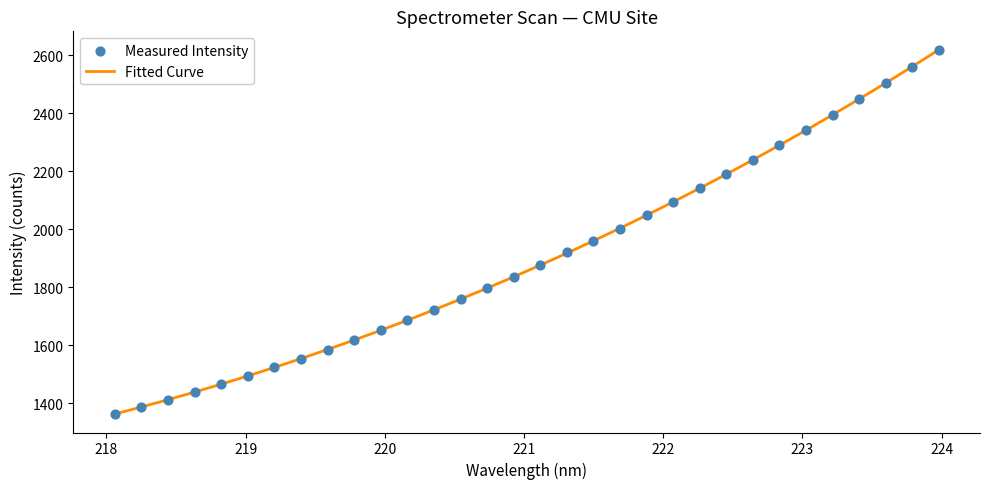

What is the maximum value for Fitted Curve?

2619.4